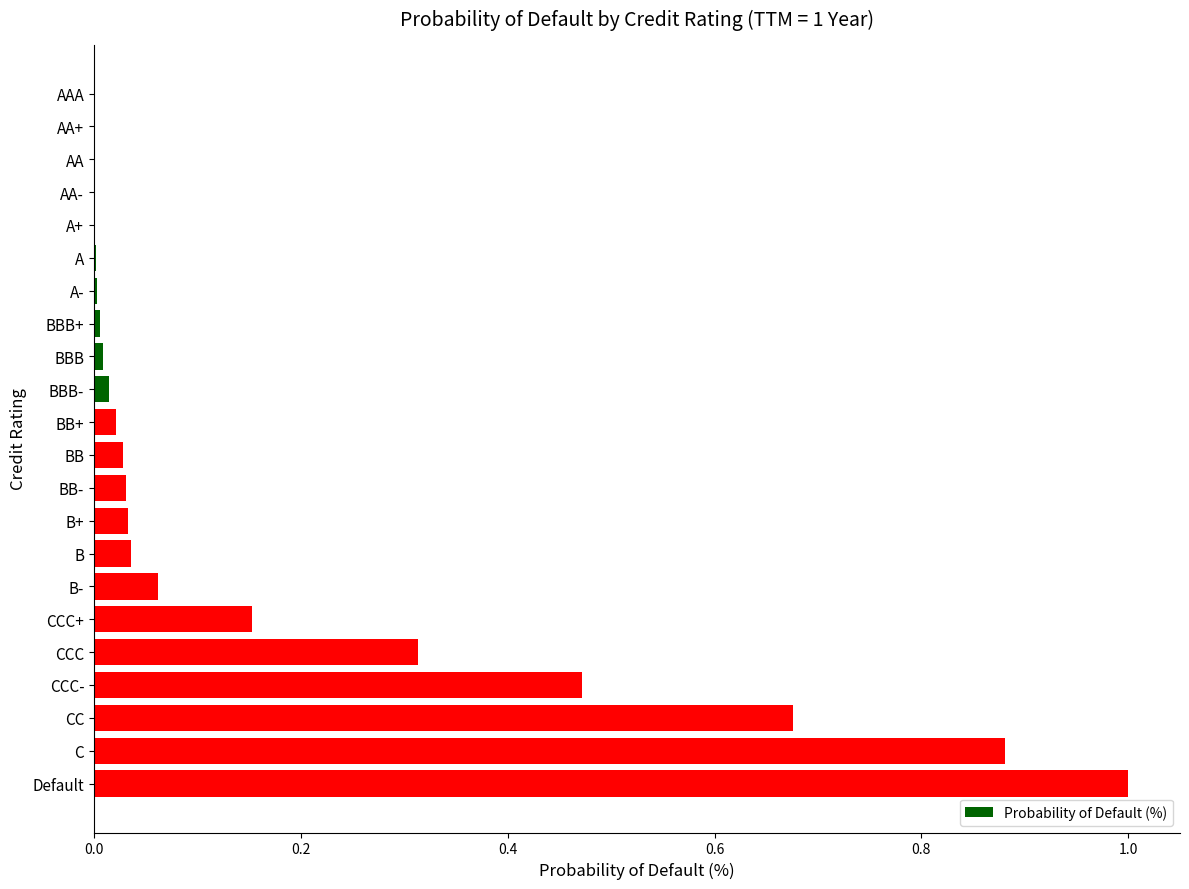

What is the sum of all values?

3.7